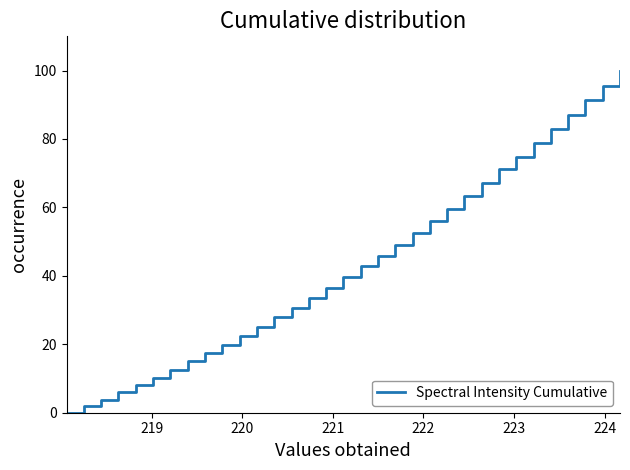

What is the maximum value shown in the chart?

100.0